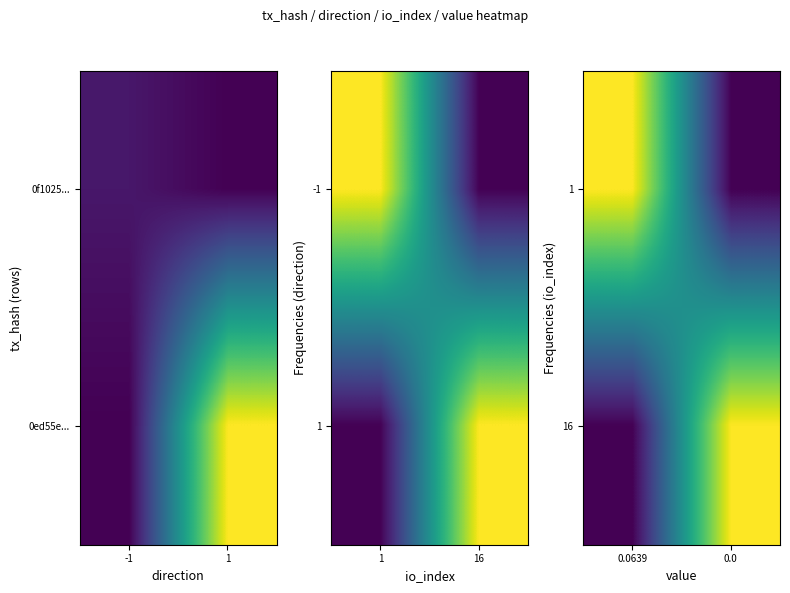

What is the sum of all 1 values?

1.0